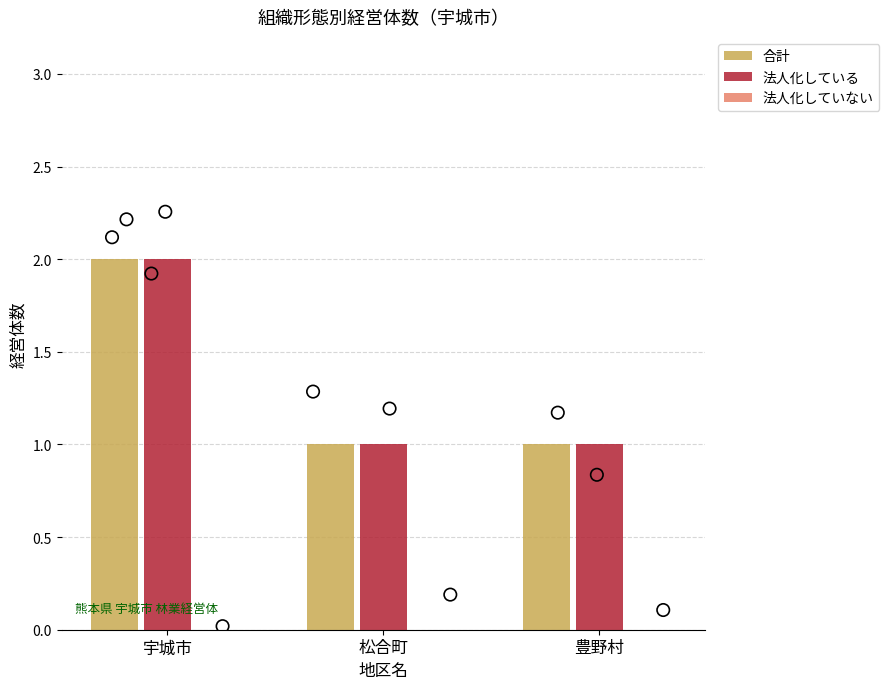

Which series reaches the minimum Y coordinate?

法人化していない